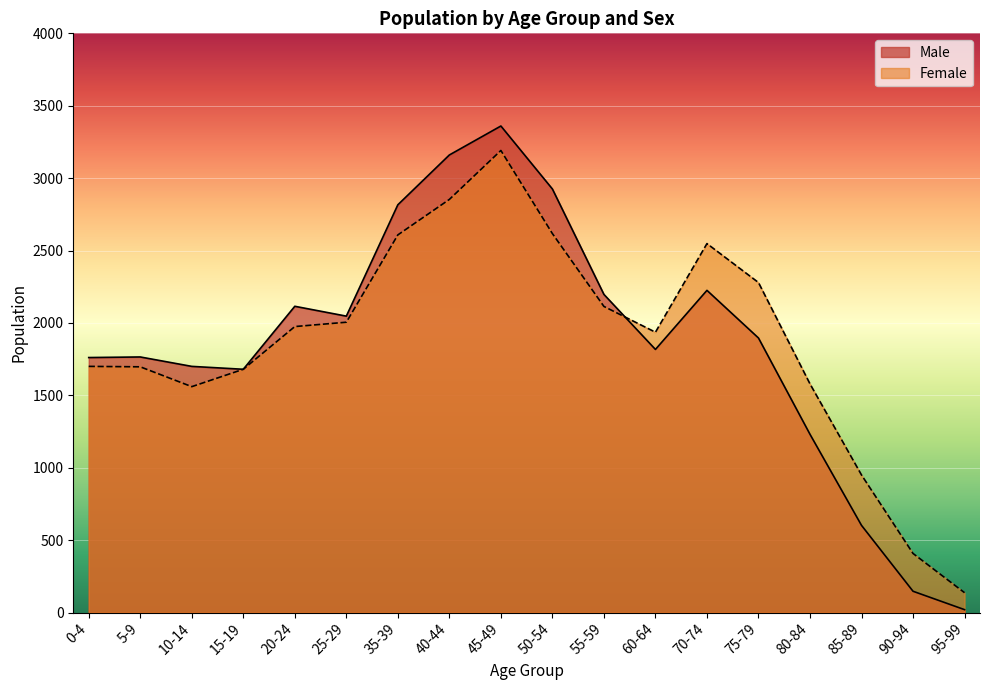

True or false: Female and Male cross at least once.

True